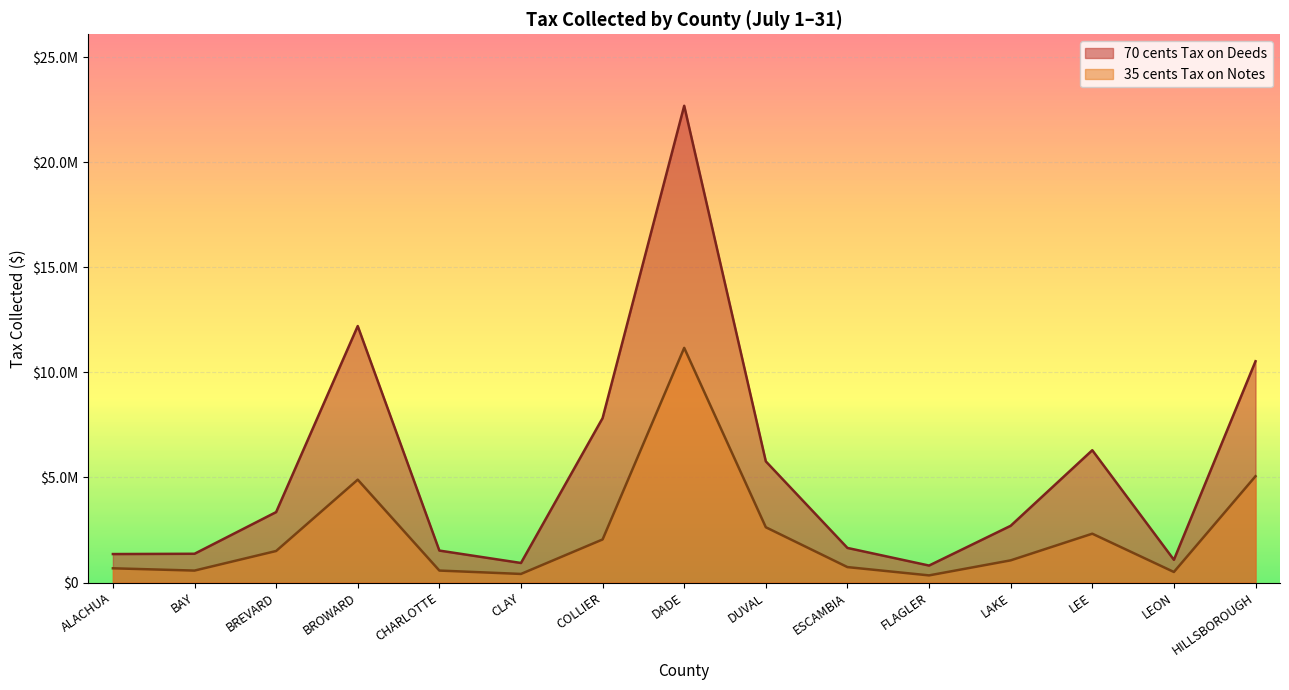

Which series has the widest spread of values?

70 cents Tax on Deeds